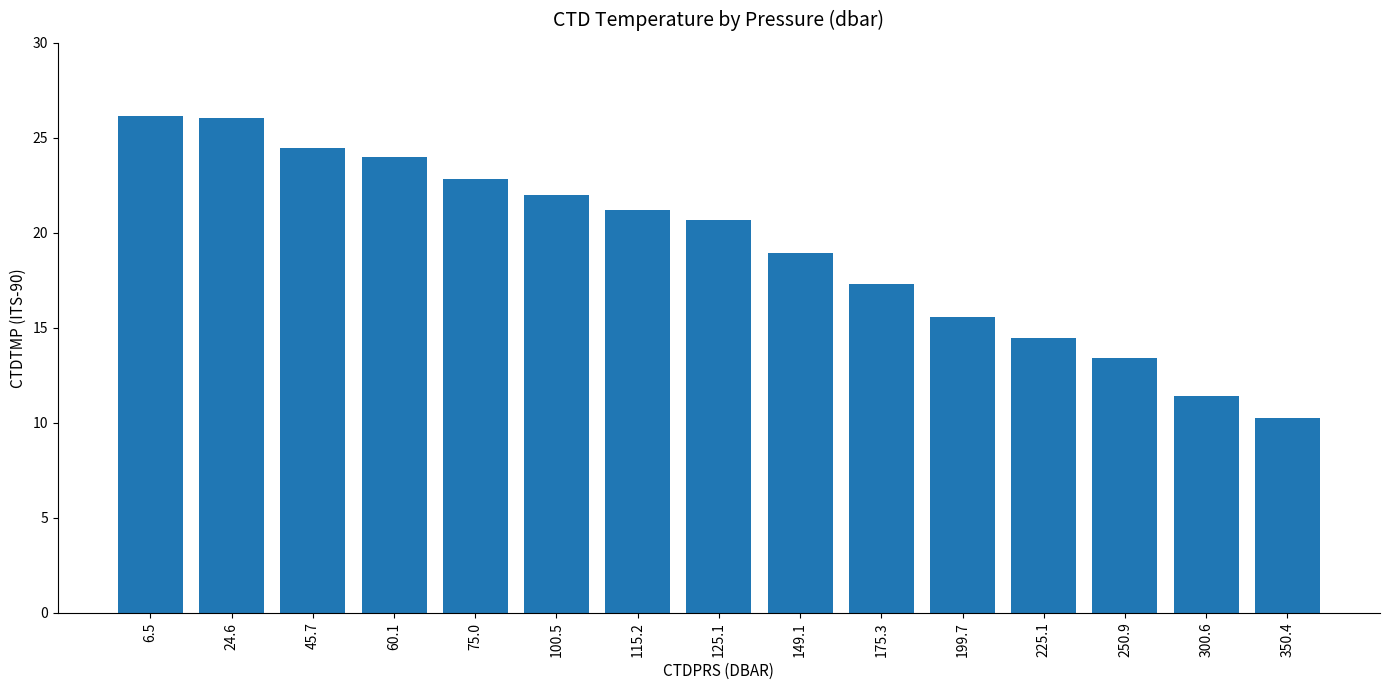

What is the change in value from 45.7 to 350.4?

-14.2